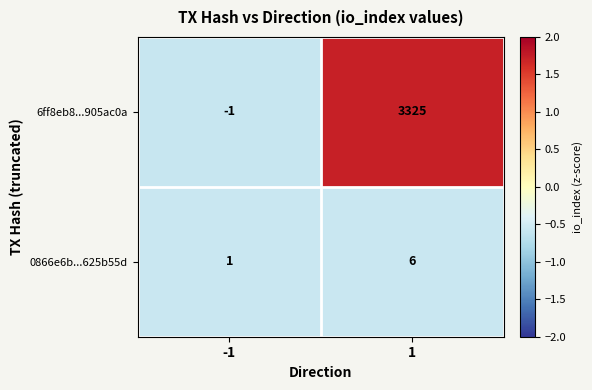

Reading left to right, what are all the values shown in this chart?

6ff8eb8...905ac0a: -1=-1	1=3325
0866e6b...625b55d: -1=1	1=6